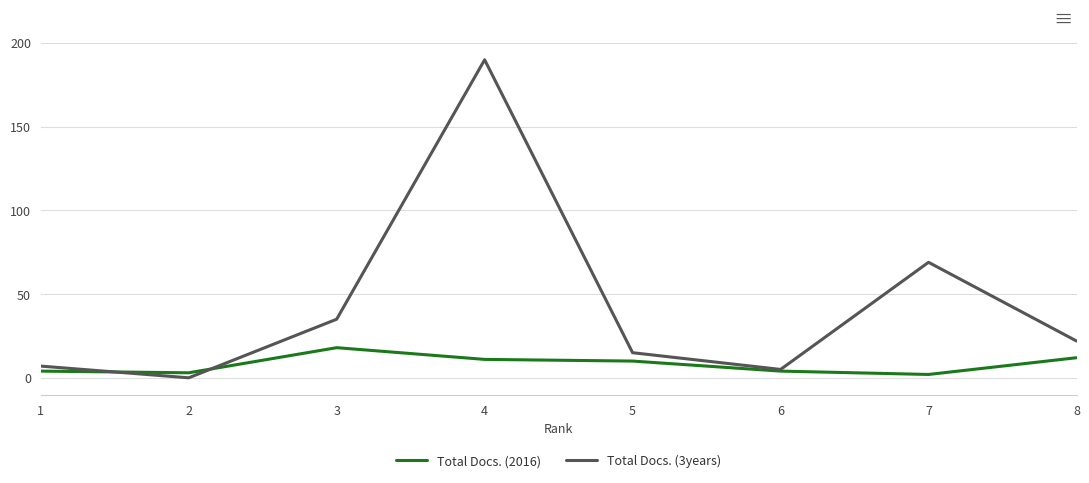

At how many categories does at least one series exceed 72?

1